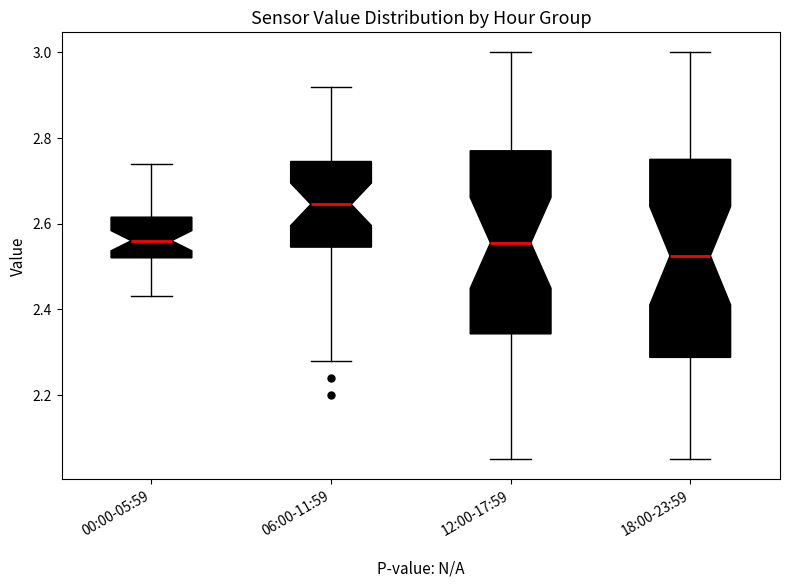

Reading left to right, read every box against the y-axis: the position of its median line, the range the box covers, and the ends of its whiskers. The values are not printed on the chart, so give them approximately, as read against the axis.

00:00-05:59: median 2.56, box 2.52 to 2.62, whiskers 2.44 to 2.74
06:00-11:59: median 2.64, box 2.54 to 2.74, whiskers 2.28 to 2.92
12:00-17:59: median 2.56, box 2.34 to 2.78, whiskers 2.06 to 3.00
18:00-23:59: median 2.52, box 2.28 to 2.76, whiskers 2.06 to 3.00